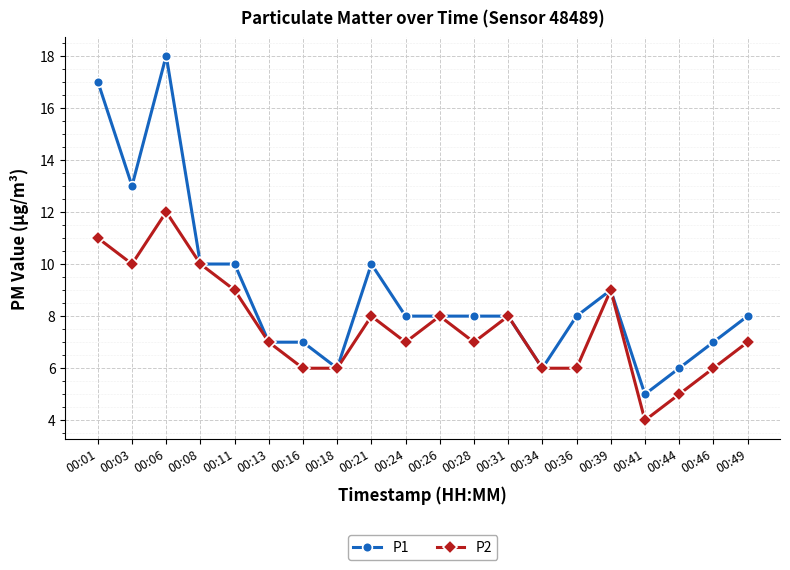

What is the difference between the highest and lowest values at 00:03?

3